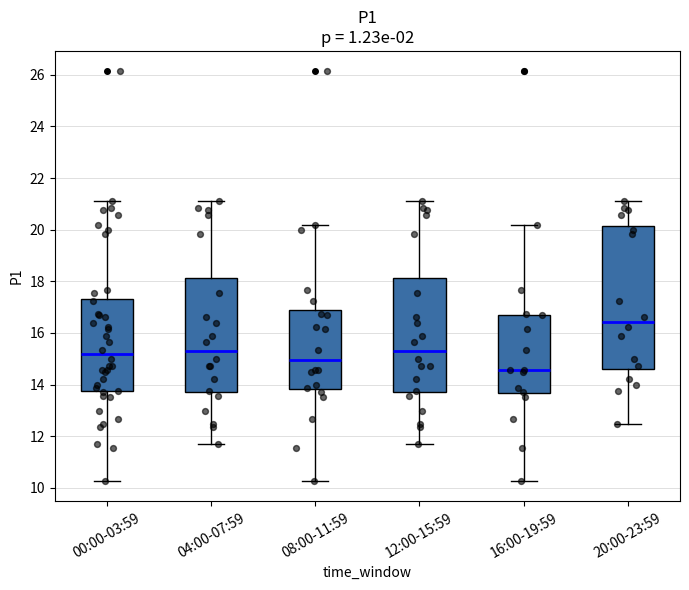

Where does the median line of the box for 12:00-15:59 sit on the y-axis? The values are not printed on the chart, so give them approximately, as read against the axis.

15.4